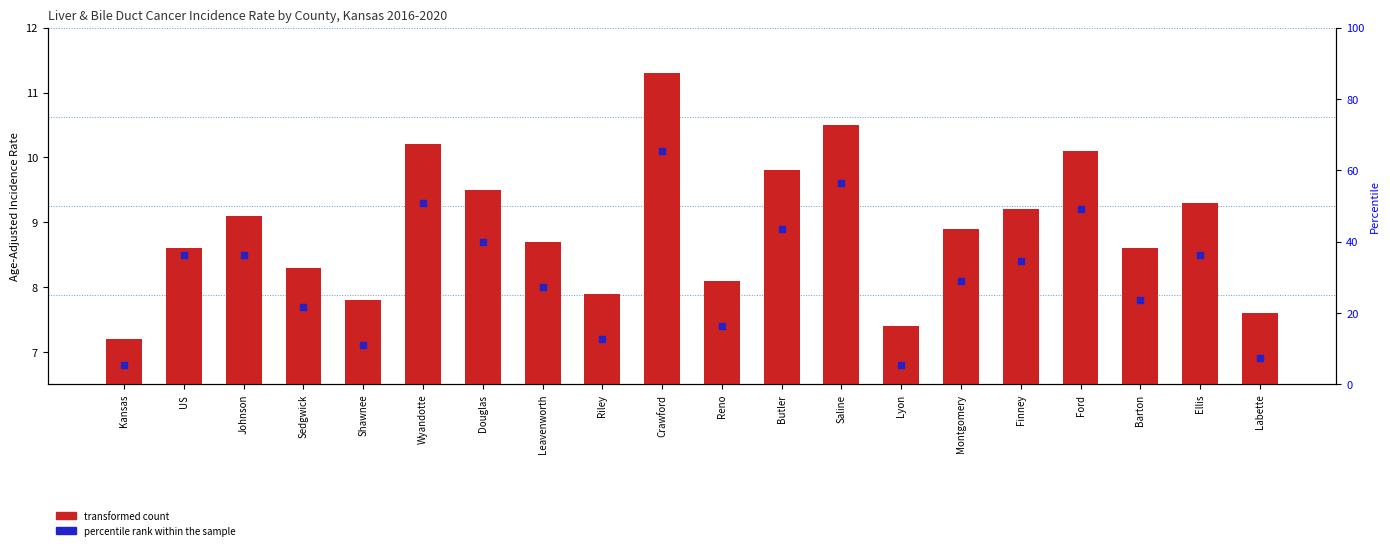

What are all the series names shown in the legend?

transformed count, percentile rank within the sample